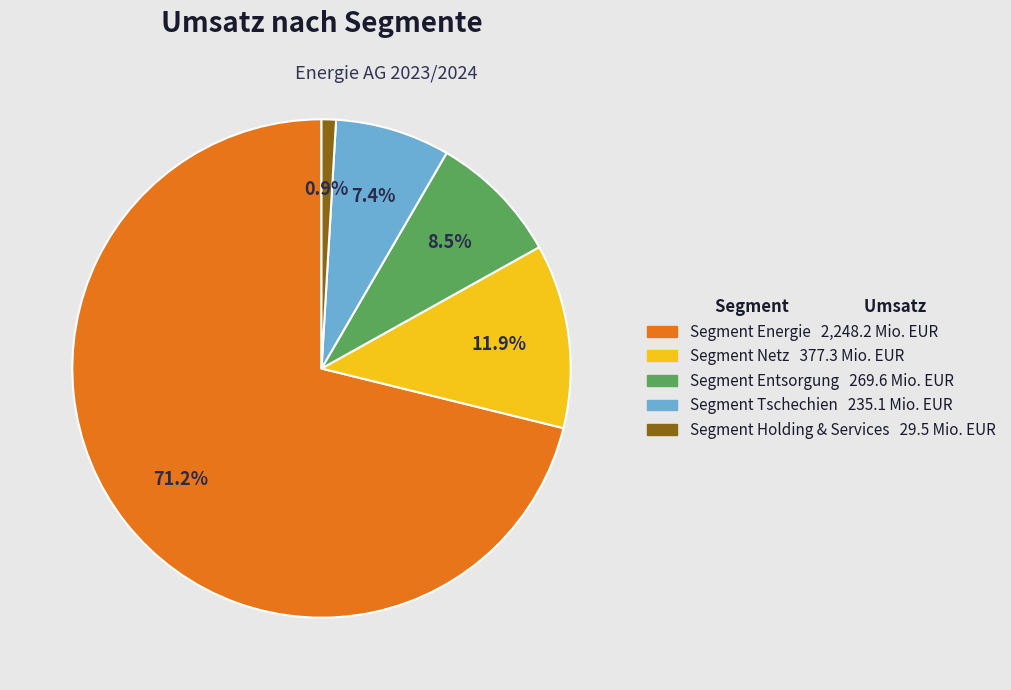

Rank the categories by value from lowest to highest.

Segment Holding & Services, Segment Tschechien, Segment Entsorgung, Segment Netz, Segment Energie